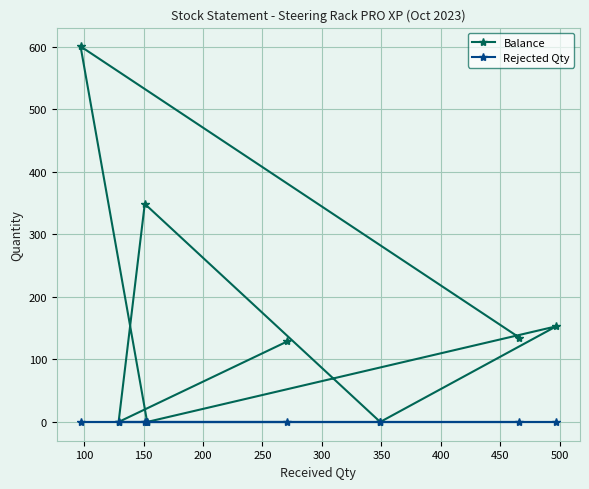

Count the Balance values in the range 0 to 349.

7